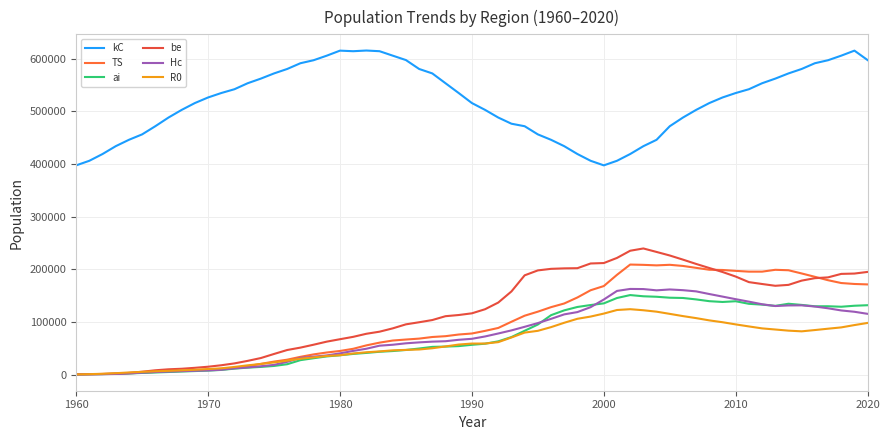

Does the chart have visible grid lines?

Yes